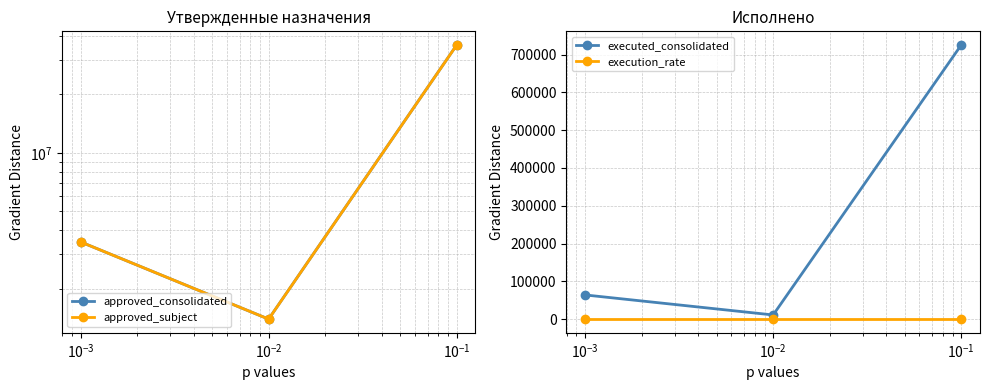

What is the highest value of the executed_consolidated series?

725371.7